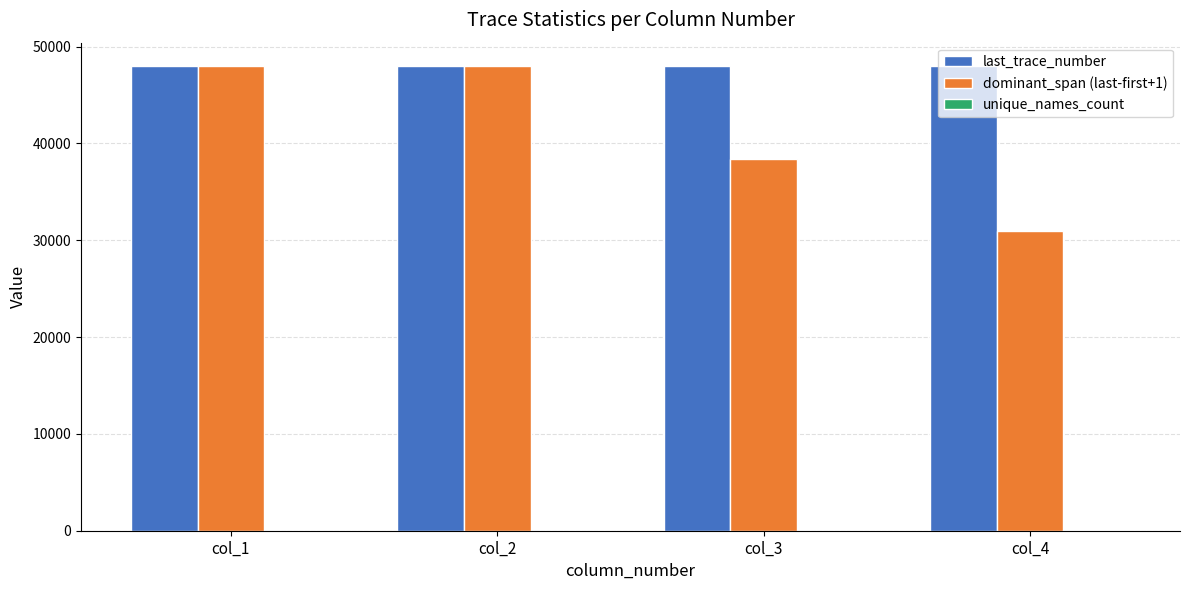

What is the greatest value displayed?

48000